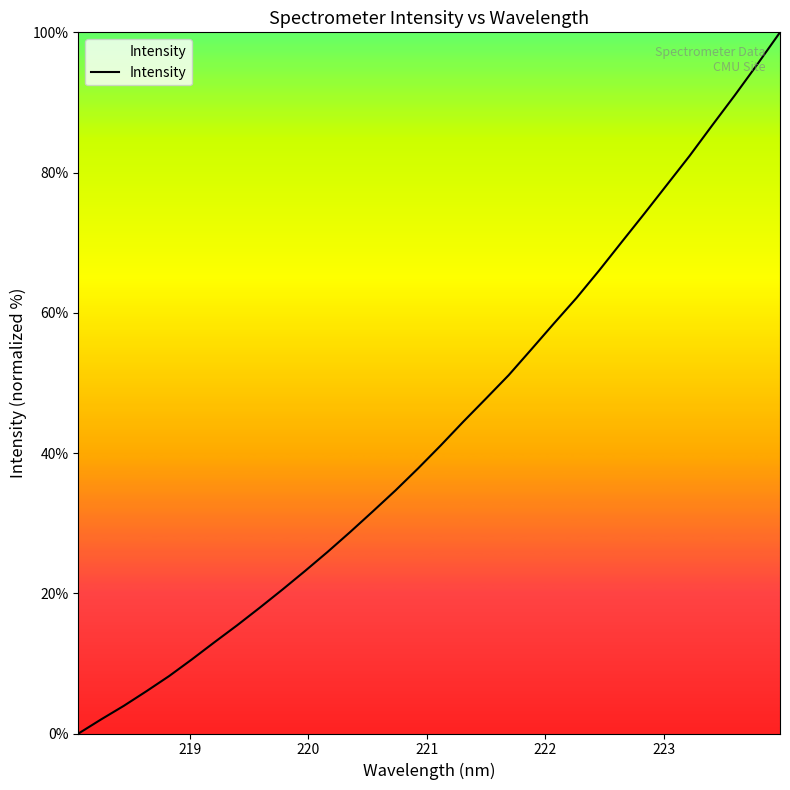

What is the sum of all values?

1383.6